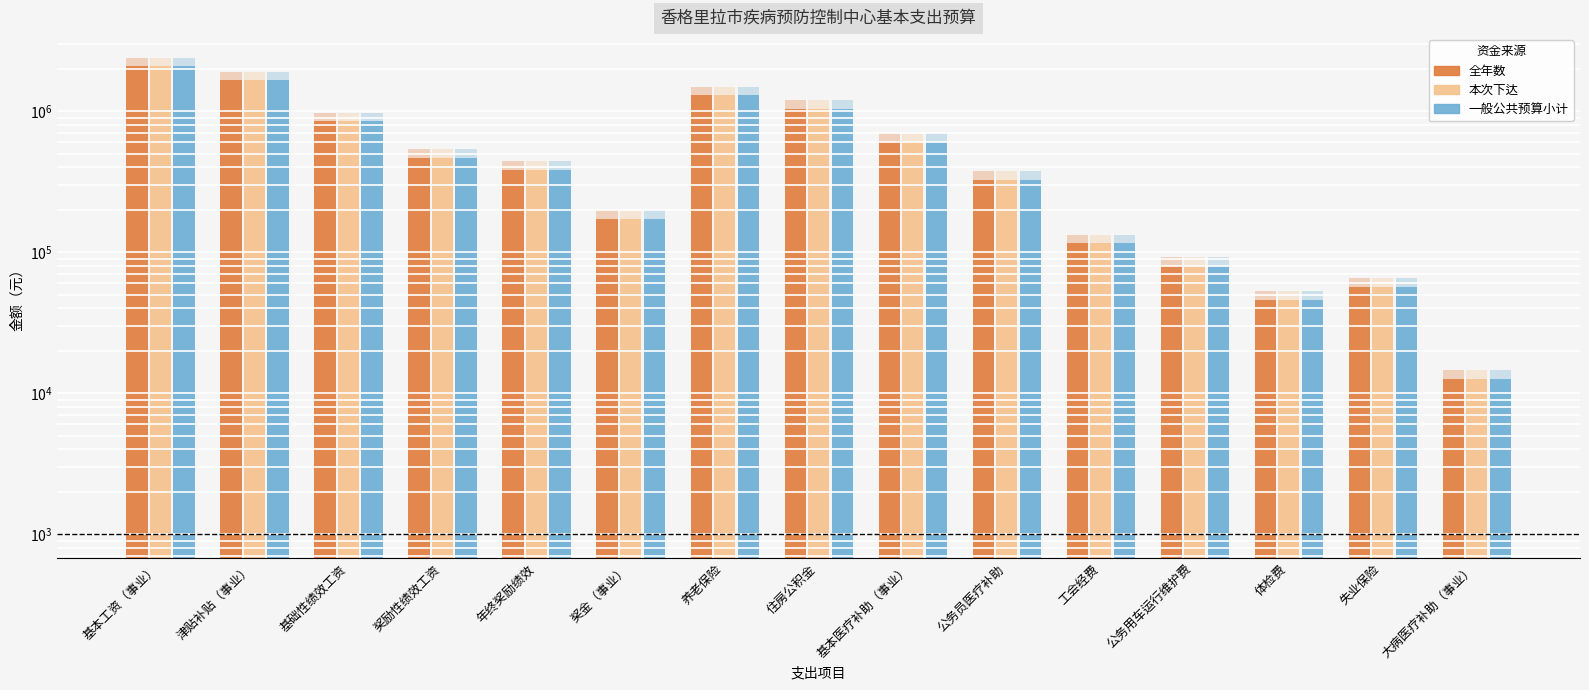

At which label does 全年数 reach its minimum?

大病医疗补助（事业）